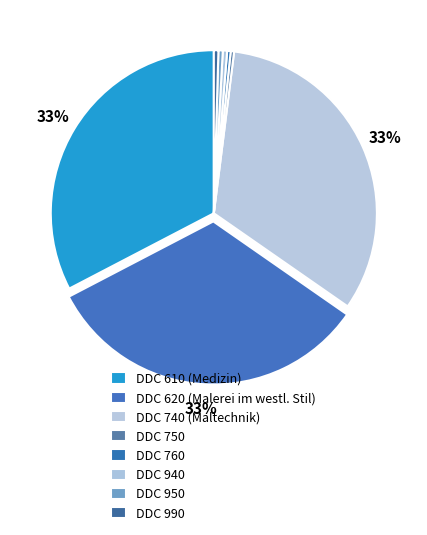

How many slices are in this pie chart?

8